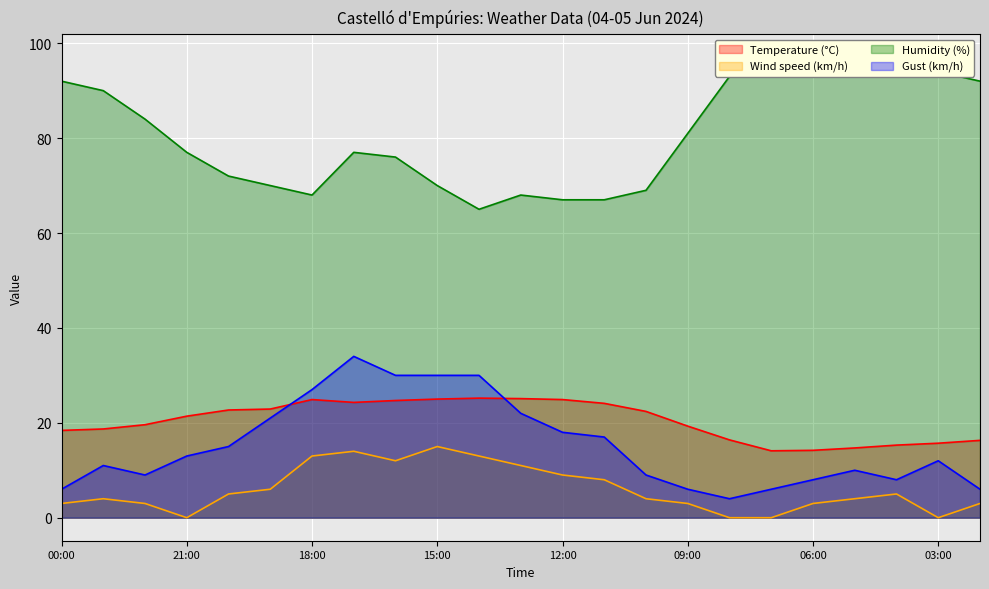

True or false: Gust (km/h) and Humidity (%) cross at least once.

False